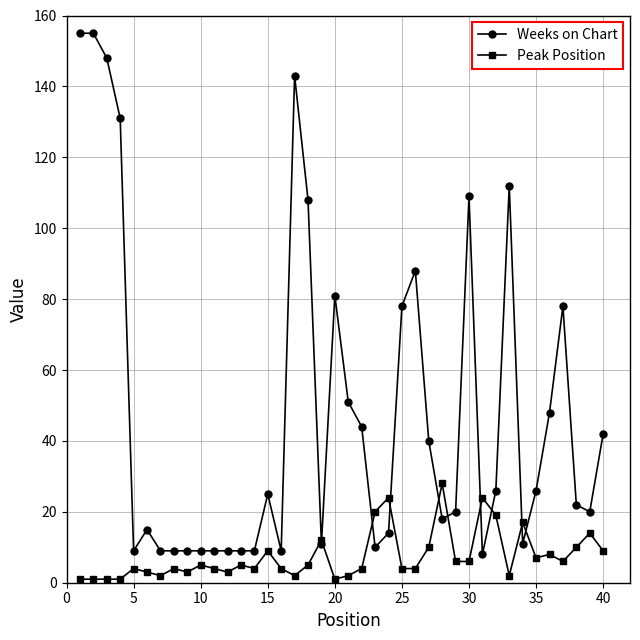

Count the number of categories in the chart.

40